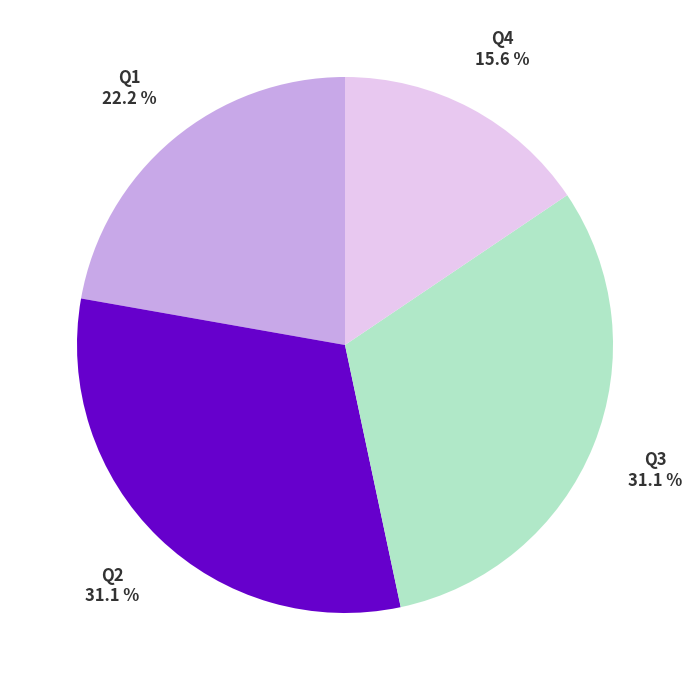

Is there any slice that represents more than half of the pie?

No